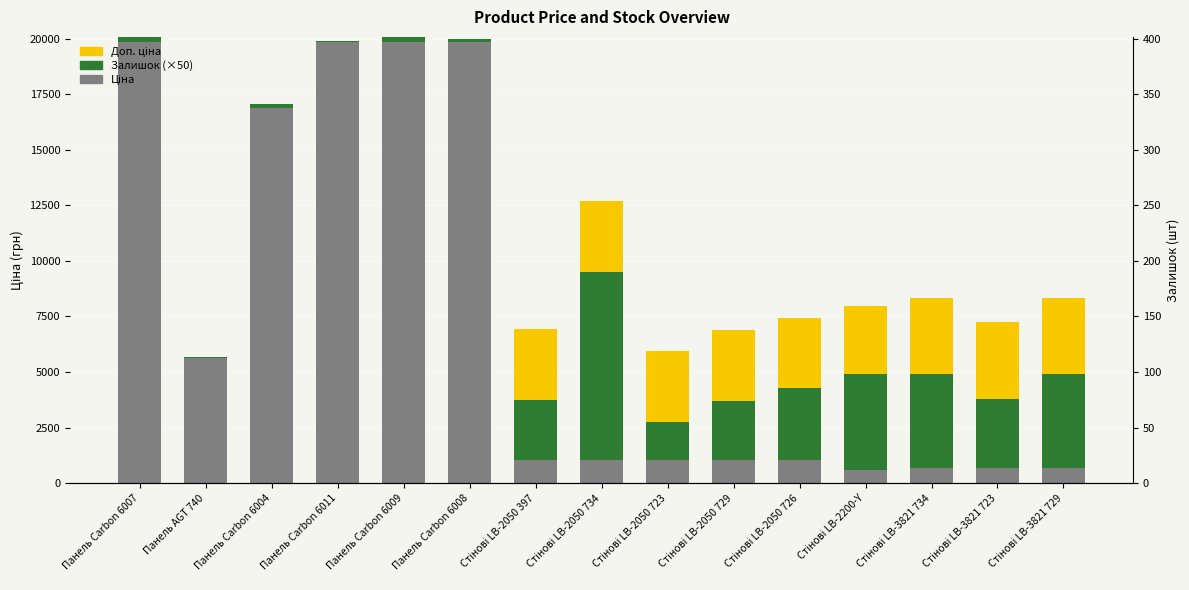

What are all the series names shown in the legend?

Ціна, Залишок (×50), Доп. ціна